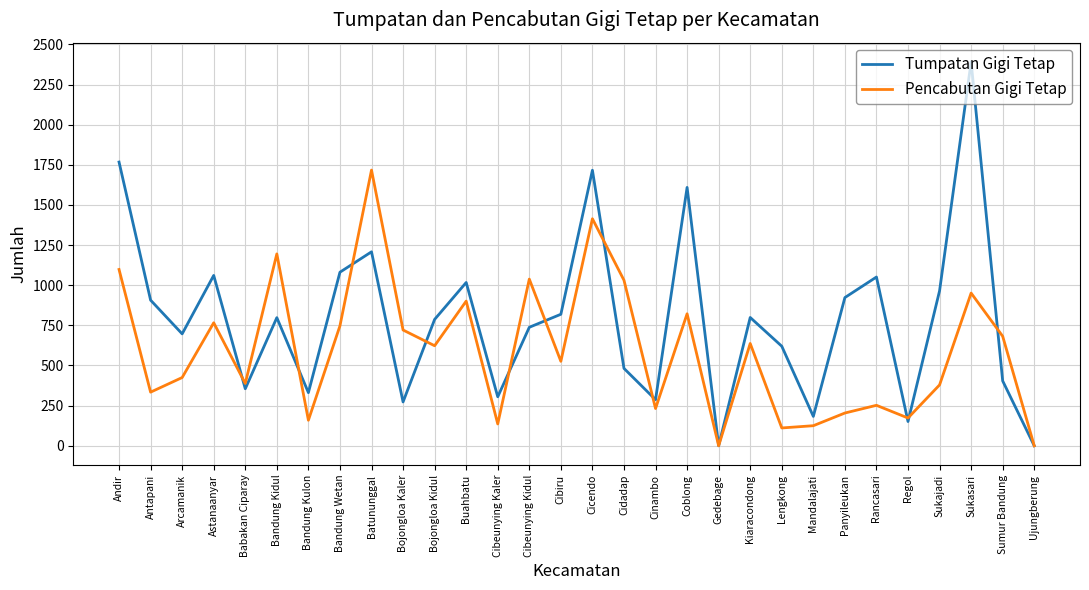

The Pencabutan Gigi Tetap series shows 637 at Kiaracondong. True or false?

True